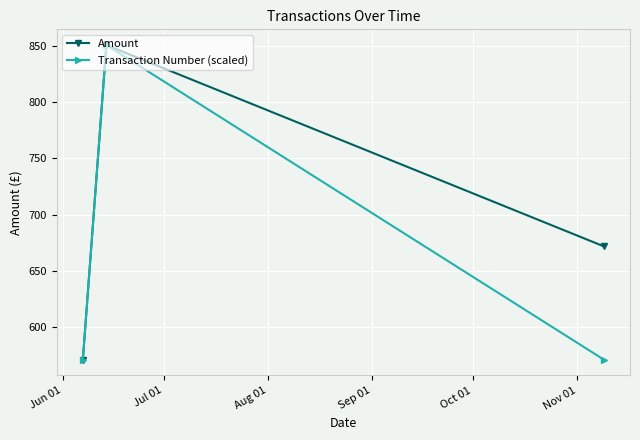

What is the highest value of the Amount series?

851.1